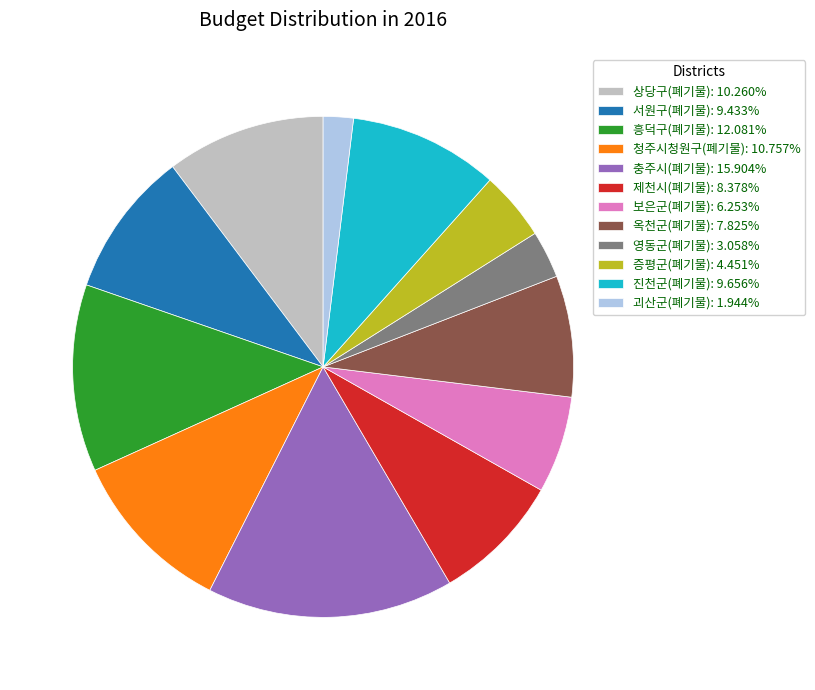

Count the number of slices in the pie.

12